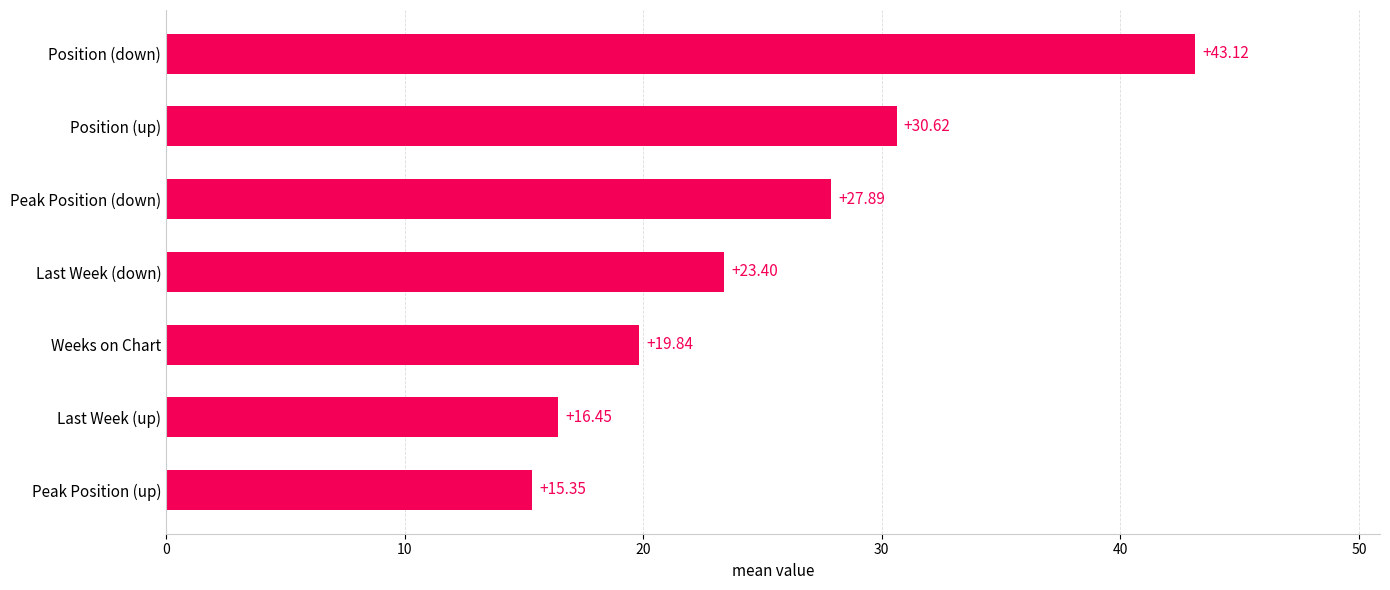

What is the label of the 5th bar from the top?

Weeks on Chart